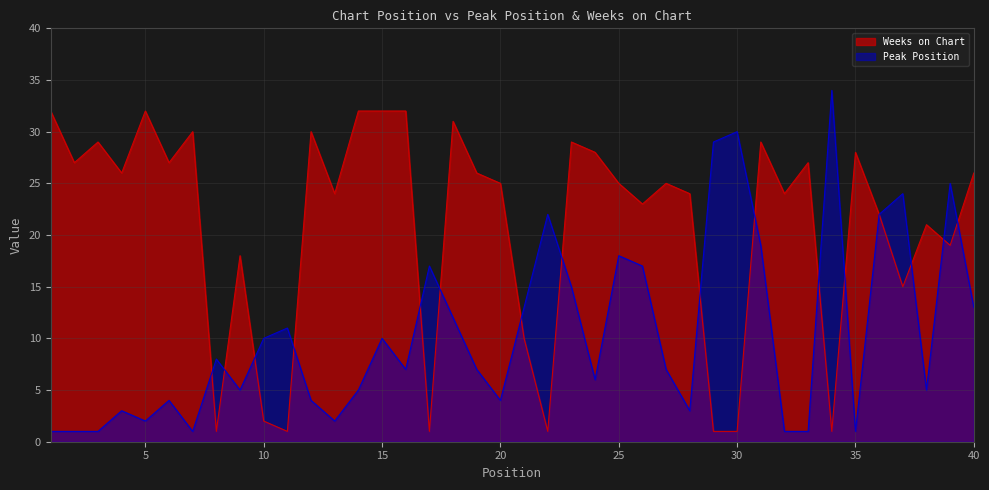

Reading left to right, list all the values displayed in this chart.

Peak Position: 1=1	2=1	3=1	4=3	5=2	6=4	7=1	8=8	9=5	10=10	11=11	12=4	13=2	14=5	15=10	16=7	17=17	18=12	19=7	20=4	21=13	22=22	23=15	24=6	25=18	26=17	27=7	28=3	29=29	30=30	31=19	32=1	33=1	34=34	35=1	36=22	37=24	38=5	39=25	40=13
Weeks on Chart: 1=32	2=27	3=29	4=26	5=32	6=27	7=30	8=1	9=18	10=2	11=1	12=30	13=24	14=32	15=32	16=32	17=1	18=31	19=26	20=25	21=10	22=1	23=29	24=28	25=25	26=23	27=25	28=24	29=1	30=1	31=29	32=24	33=27	34=1	35=28	36=22	37=15	38=21	39=19	40=26